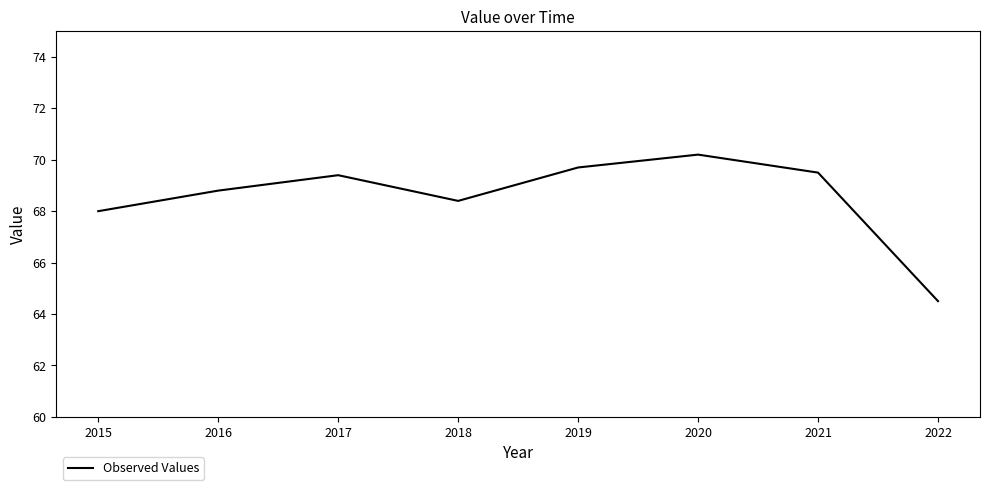

Read the value at 2021.

69.5